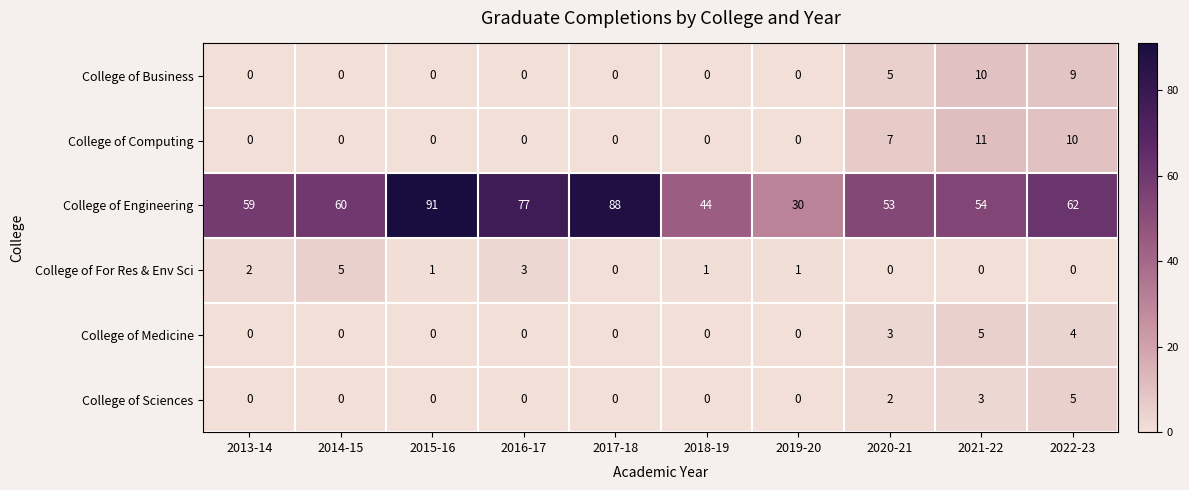

What is the spread (max minus min) of values at 2020-21?

53